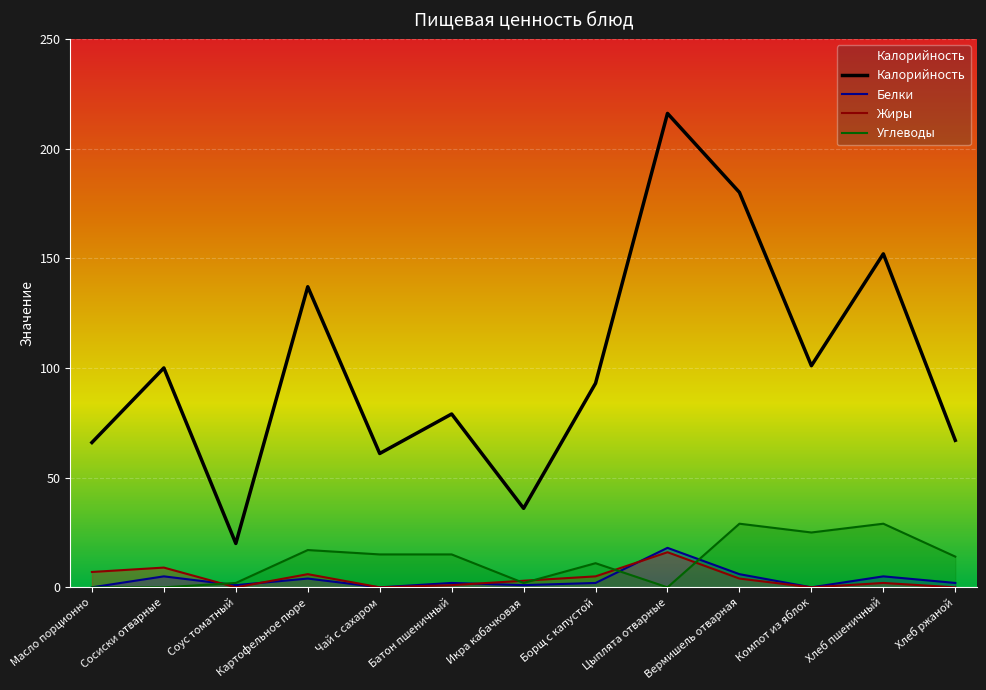

In Белки, how many points are lower than both neighbors (excluding endpoints)?

4